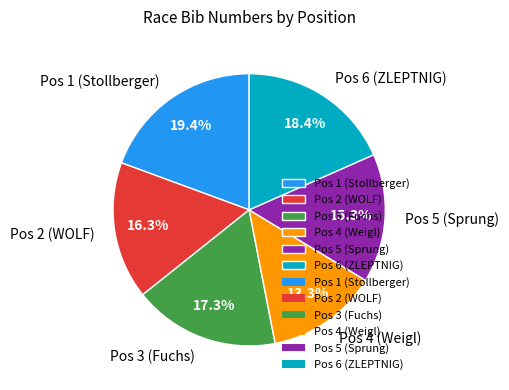

Combined, what portion of the pie is Pos 5 (Sprung) and Pos 1 (Stollberger)?

34.7%